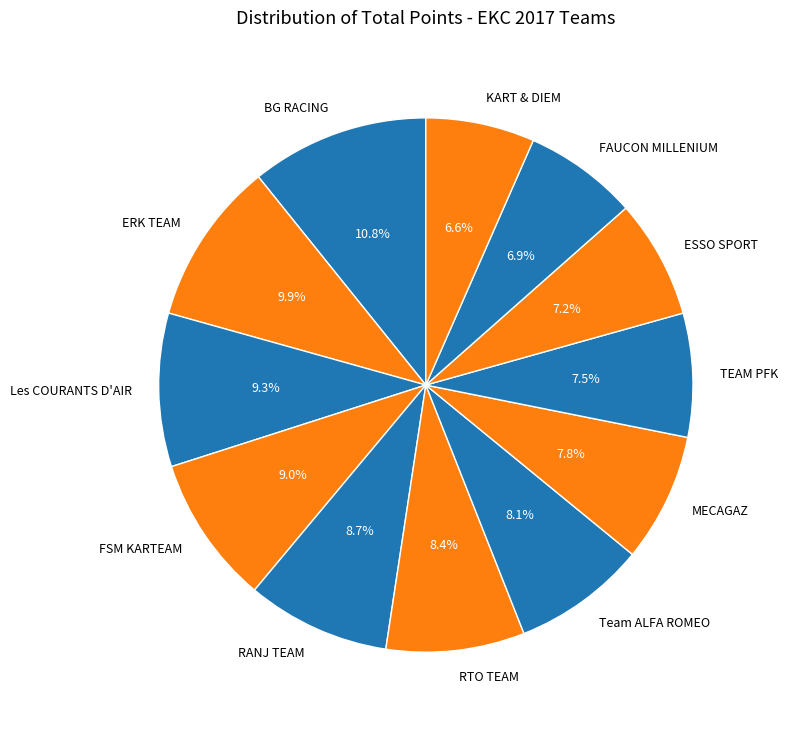

To the nearest percent, what percentage of the pie is RTO TEAM?

8%